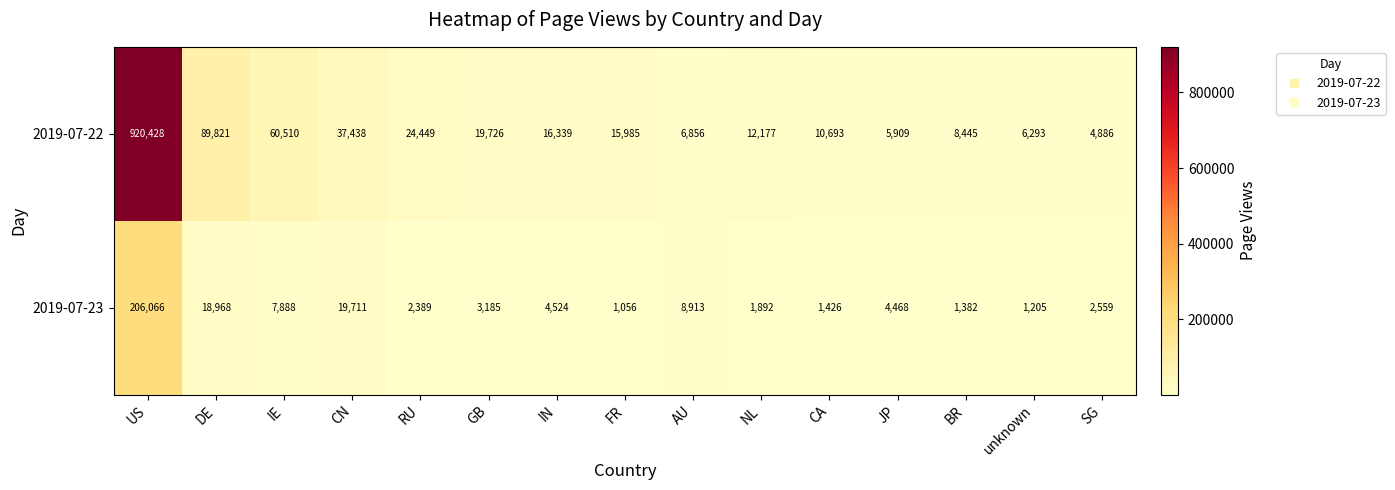

Reading left to right, what are all the values shown in this chart?

2019-07-22: US=920428	DE=89821	IE=60510	CN=37438	RU=24449	GB=19726	IN=16339	FR=15985	AU=6856	NL=12177	CA=10693	JP=5909	BR=8445	unknown=6293	SG=4886
2019-07-23: US=206066	DE=18968	IE=7888	CN=19711	RU=2389	GB=3185	IN=4524	FR=1056	AU=8913	NL=1892	CA=1426	JP=4468	BR=1382	unknown=1205	SG=2559